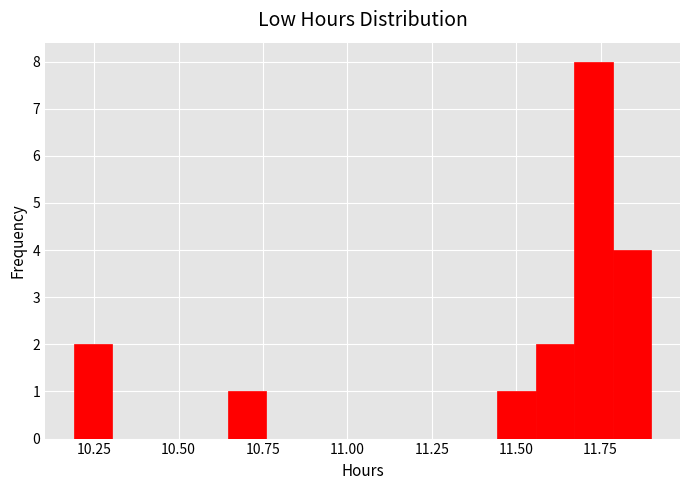

Read against the x-axis, roughly where is the centre of the tallest bar?

11.75